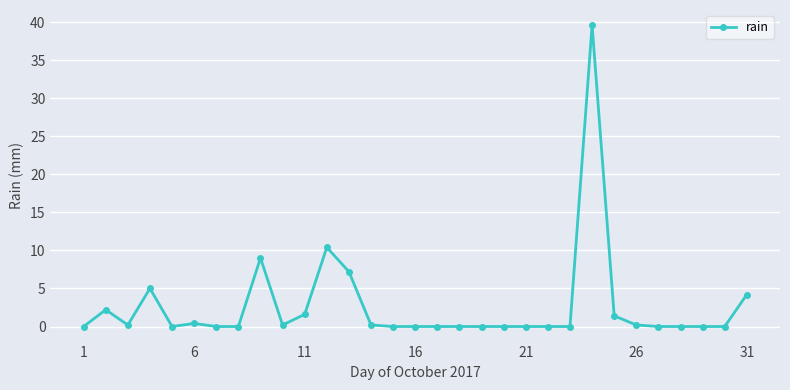

True or false: the data has more than 2 interior local peaks.

True